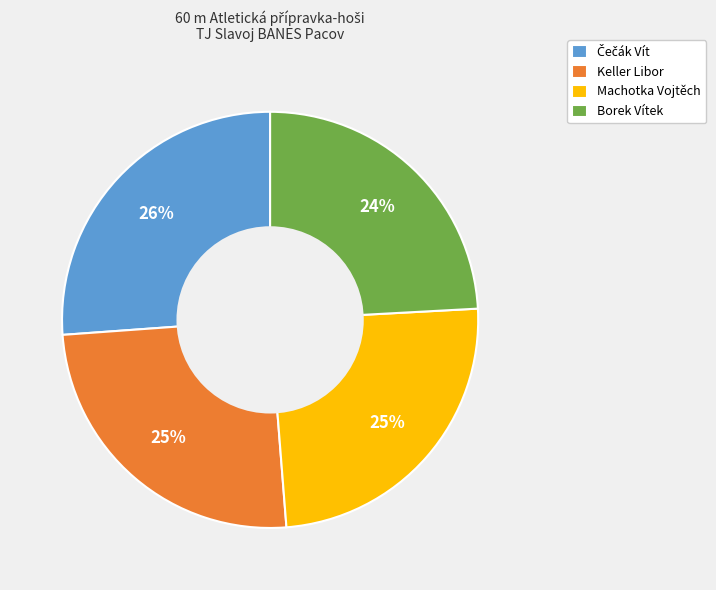

True or false: Machotka Vojtěch accounts for 25% of the total.

True